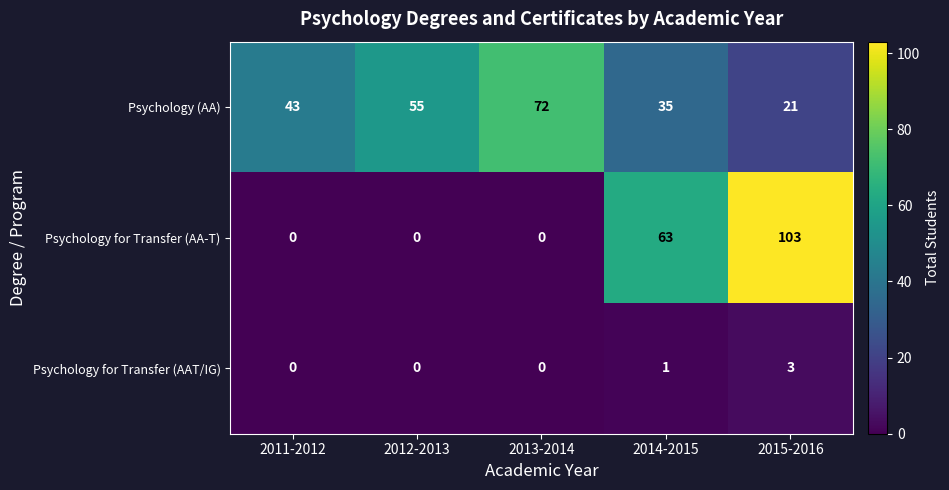

Reading right to left, what are all the values shown in this chart?

Psychology (AA): 21	35	72	55	43
Psychology for Transfer (AA-T): 103	63	0	0	0
Psychology for Transfer (AAT/IG): 3	1	0	0	0